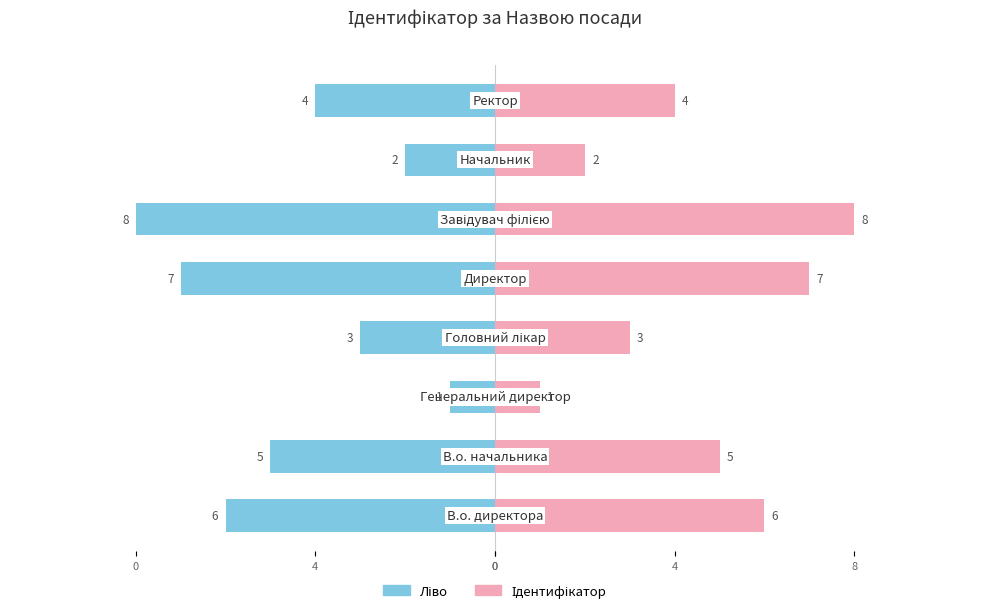

What is the value of the Ідентифікатор bar at the 1st from the left?

6